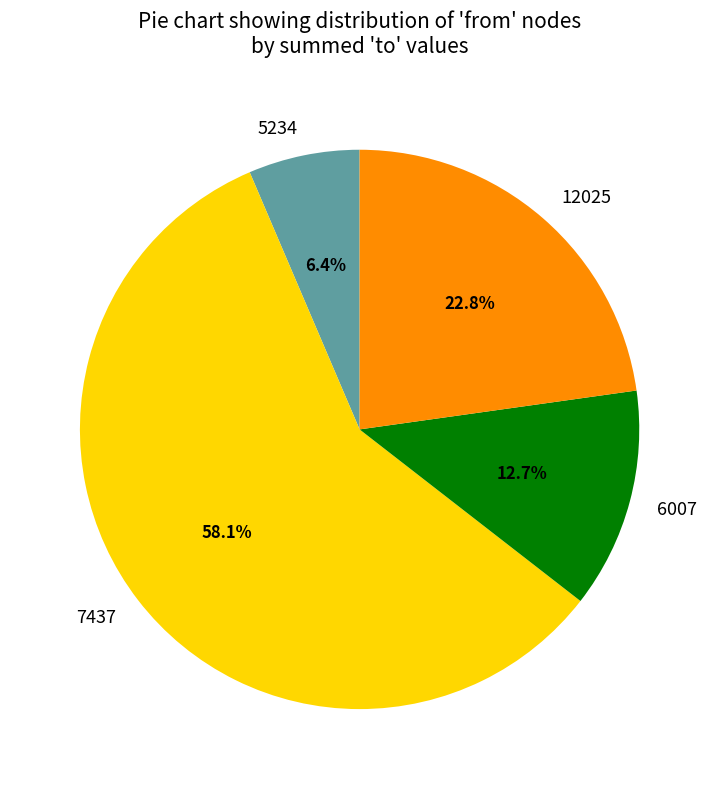

Is 7437 the majority of the pie?

Yes